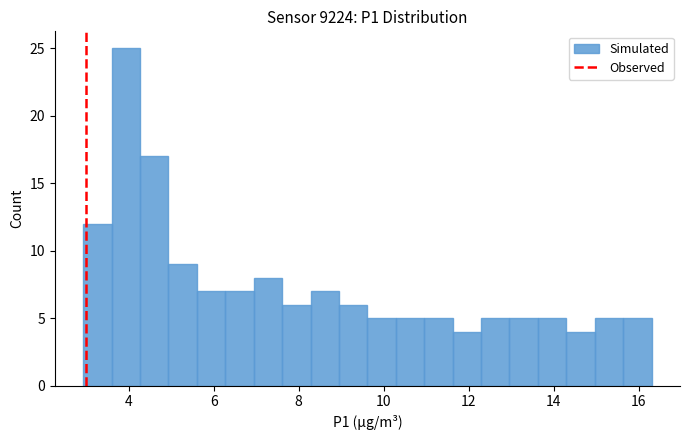

Read against the x-axis, roughly where is the centre of the tallest bar?

4.0